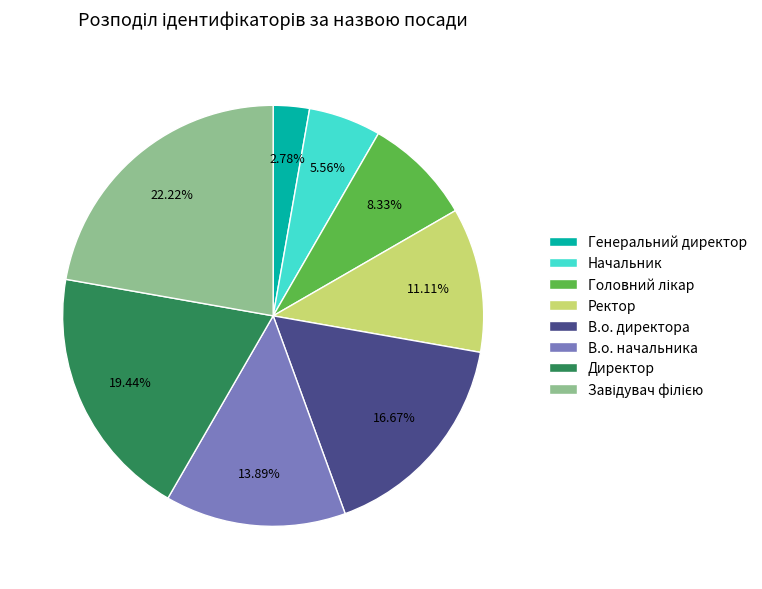

Does В.о. начальника account for over 50% of the chart?

No